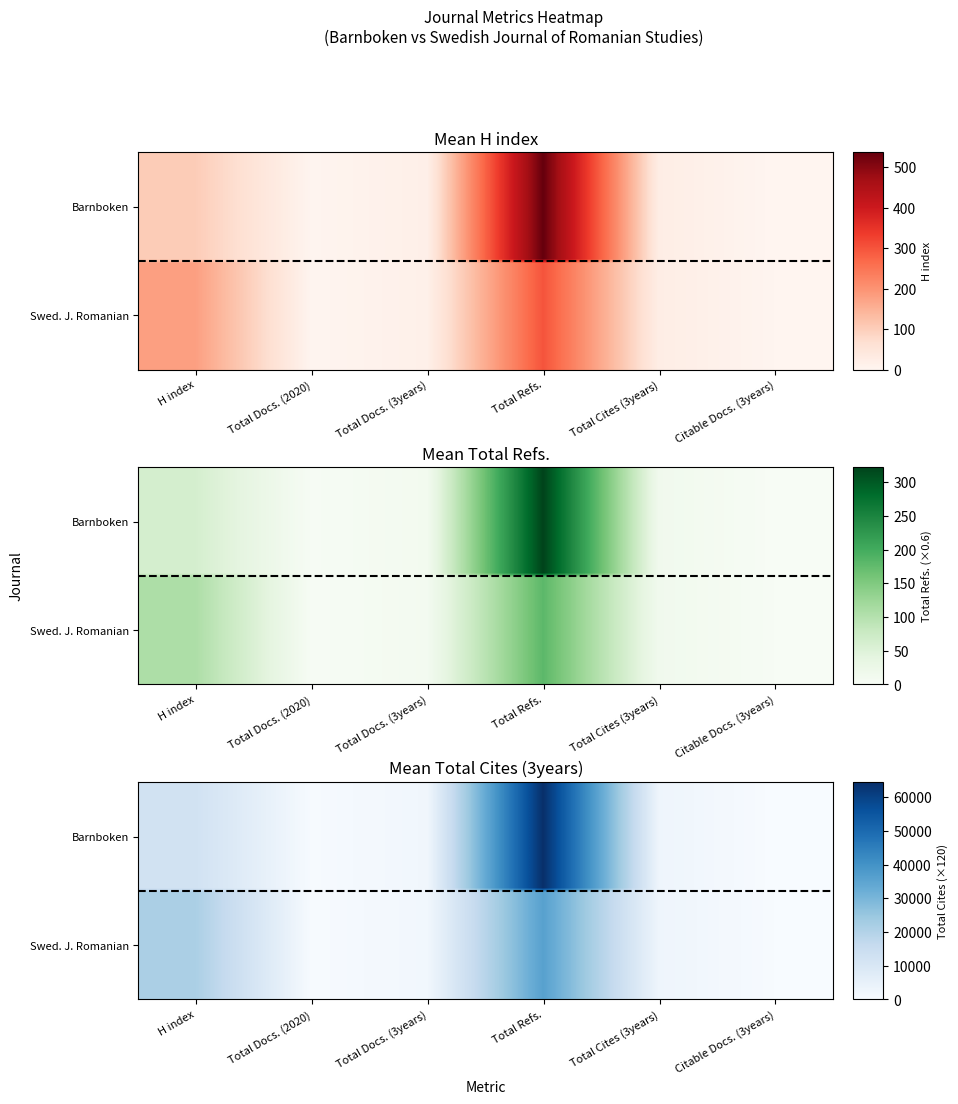

How many values in Barnboken are above zero?

5